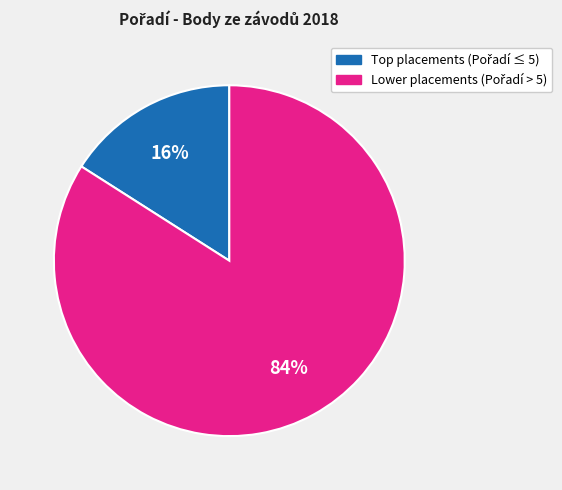

To the nearest percent, what is the average slice percentage?

50%